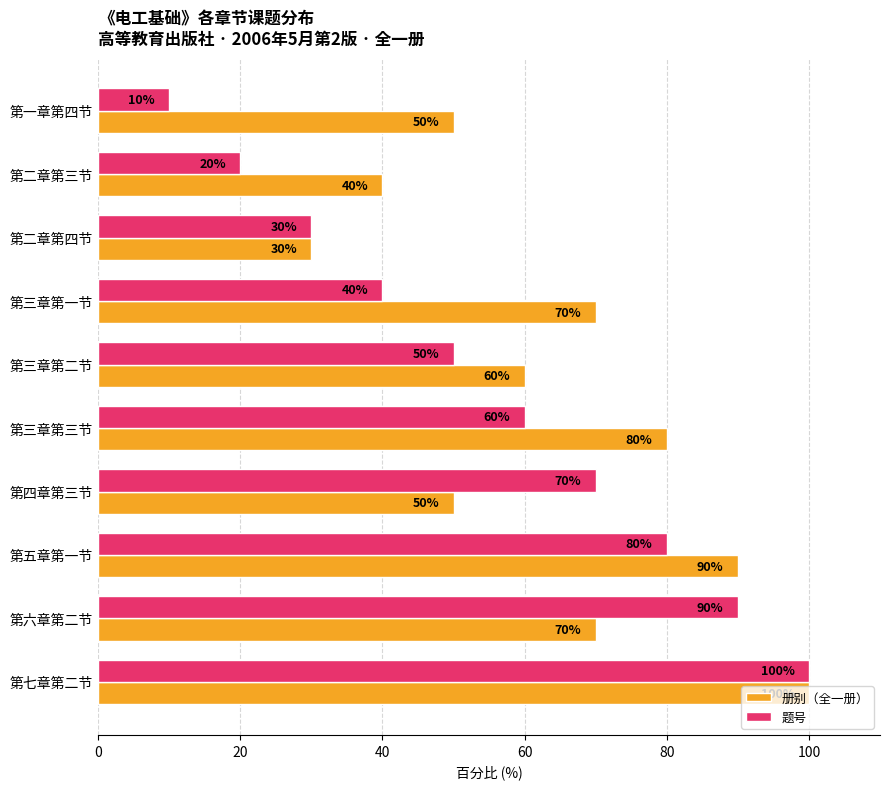

What is the greatest value displayed?

100